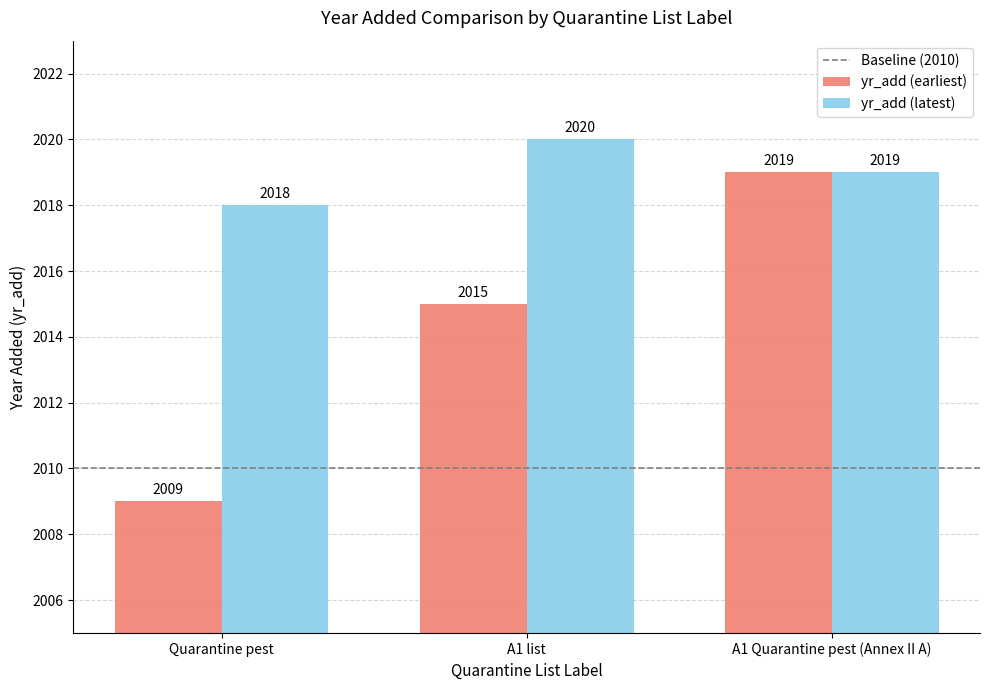

What is the average value of the yr_add (earliest) series?

2014